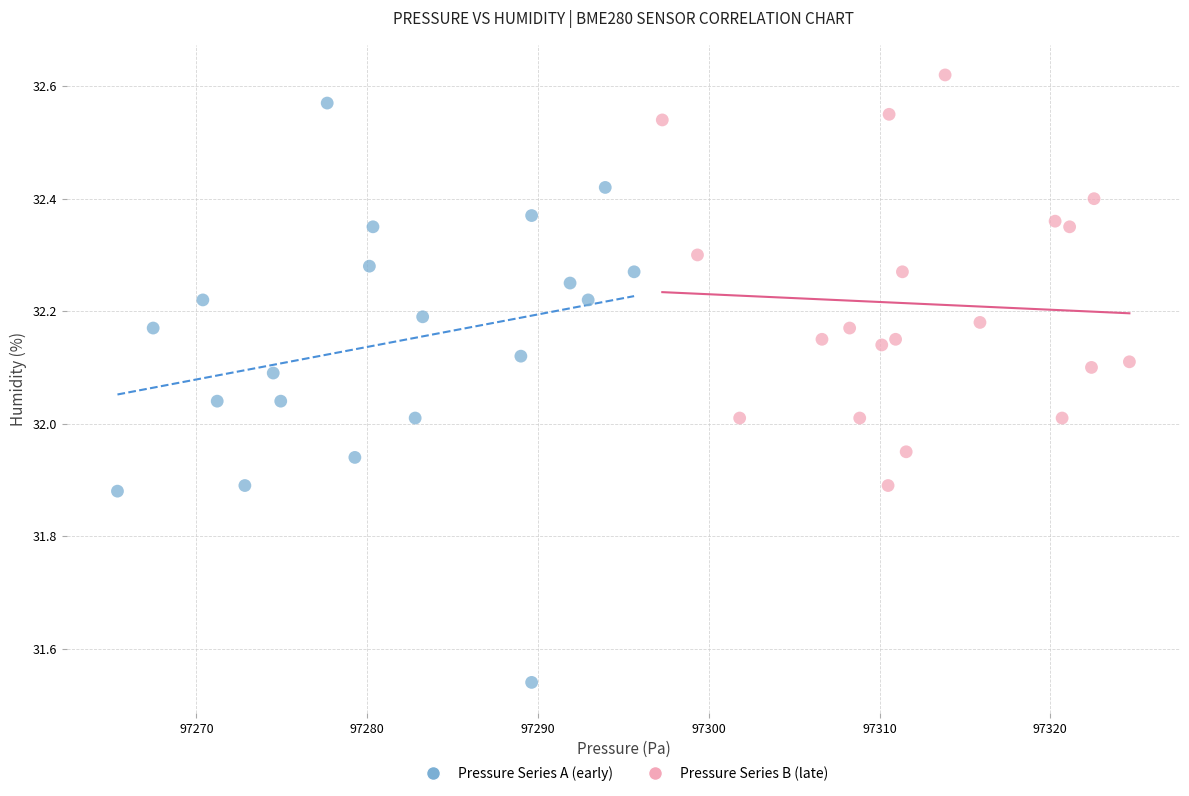

Which series reaches the minimum Y coordinate?

Pressure Series A (early)